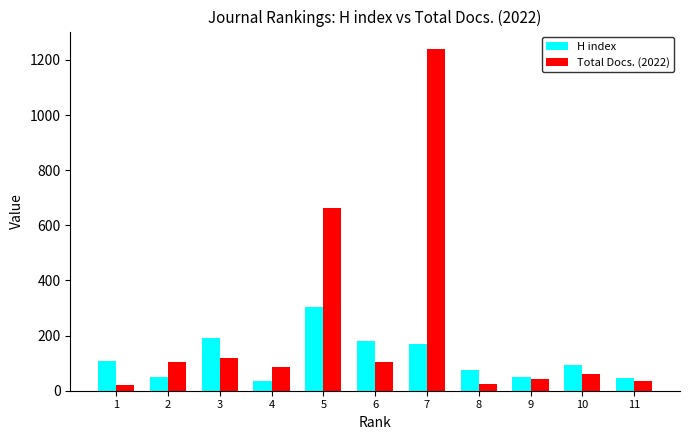

What is the difference between the highest and lowest values at 3?

73